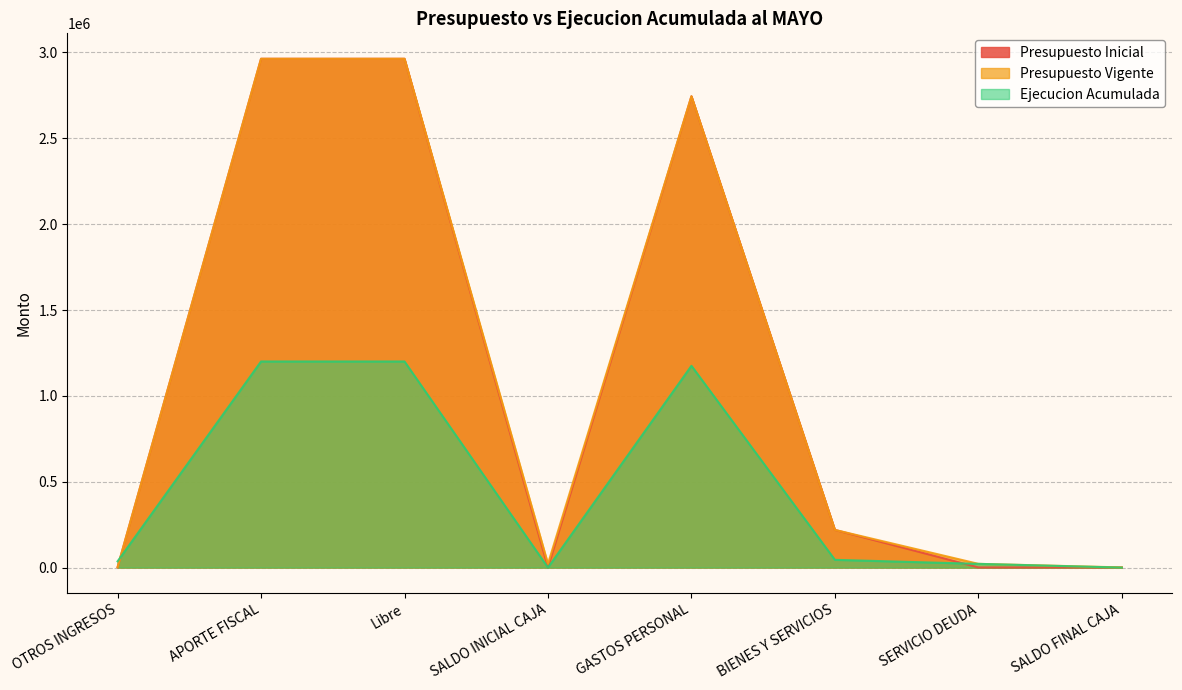

What is the value of the Presupuesto Inicial point at the 7th from the left?

1000